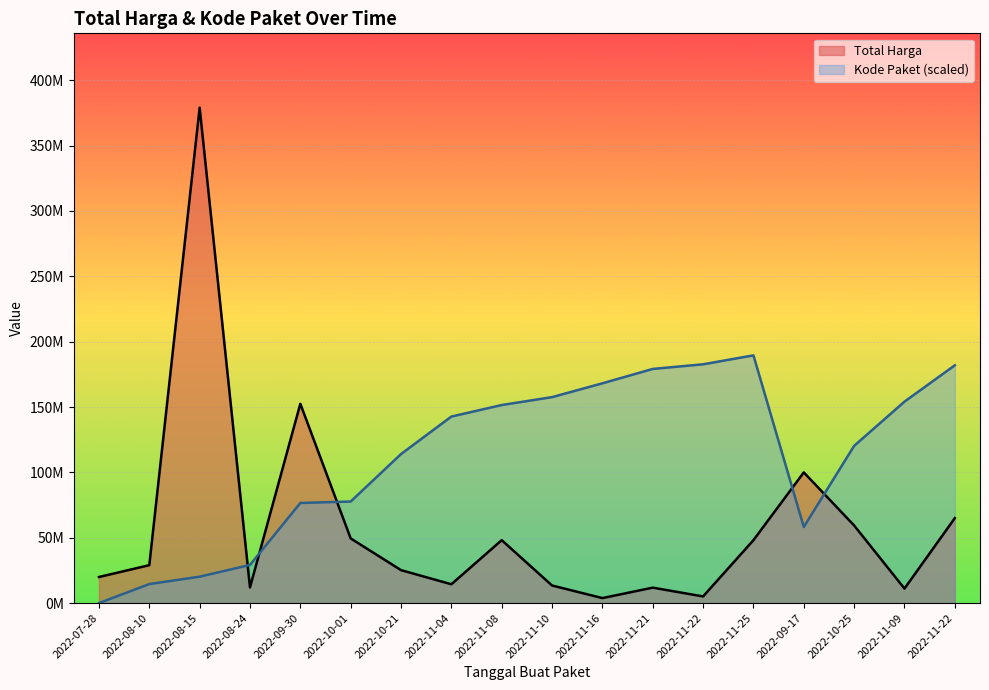

In Total Harga, how many points are higher than both neighbors (excluding endpoints)?

5